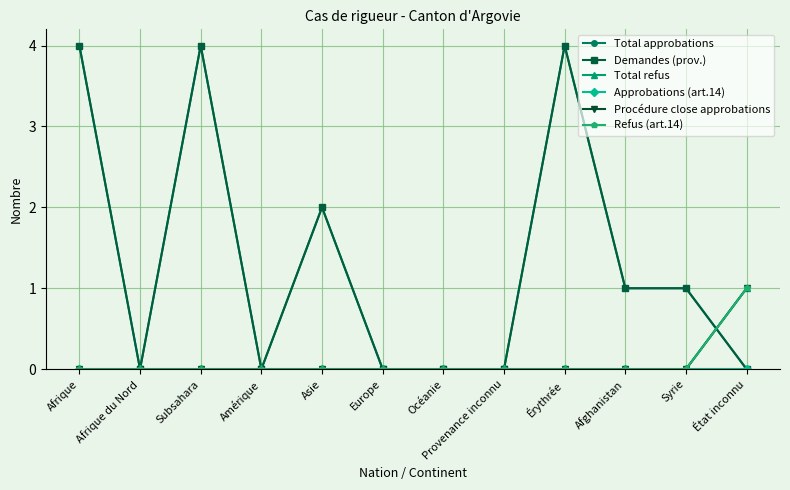

True or false: Total approbations and Approbations (art.14) intersect in this chart.

False